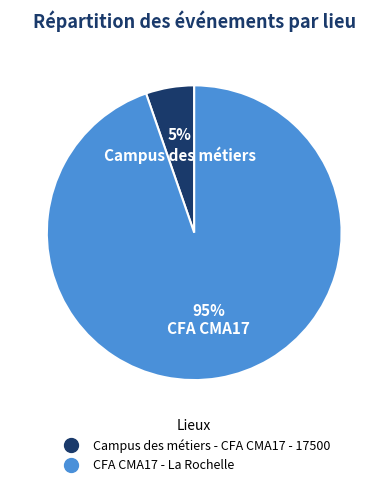

Does any single category account for the majority?

Yes